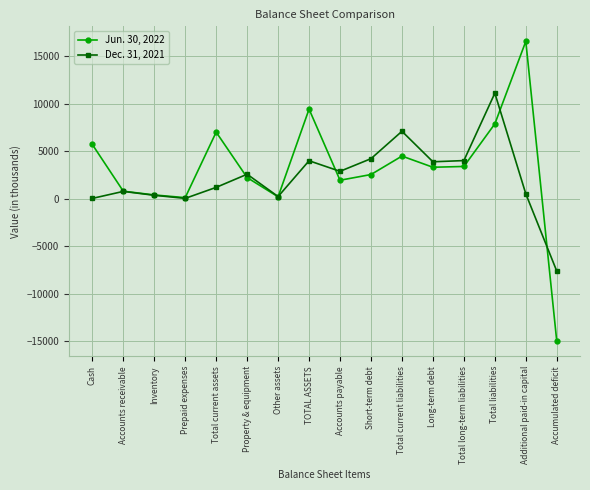

Which series has the largest total across all categories?

Jun. 30, 2022